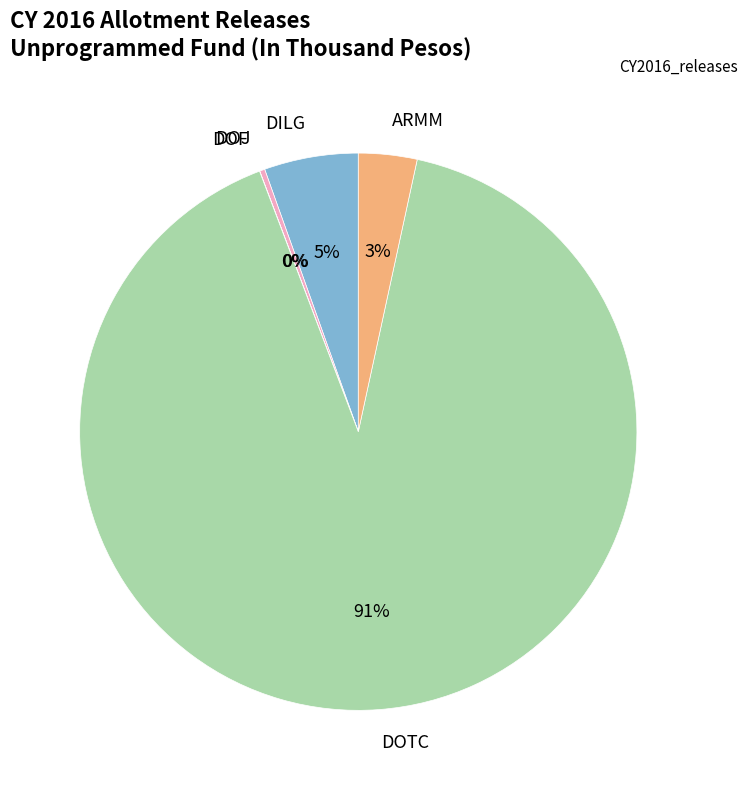

True or false: DILG accounts for 16% of the total.

False